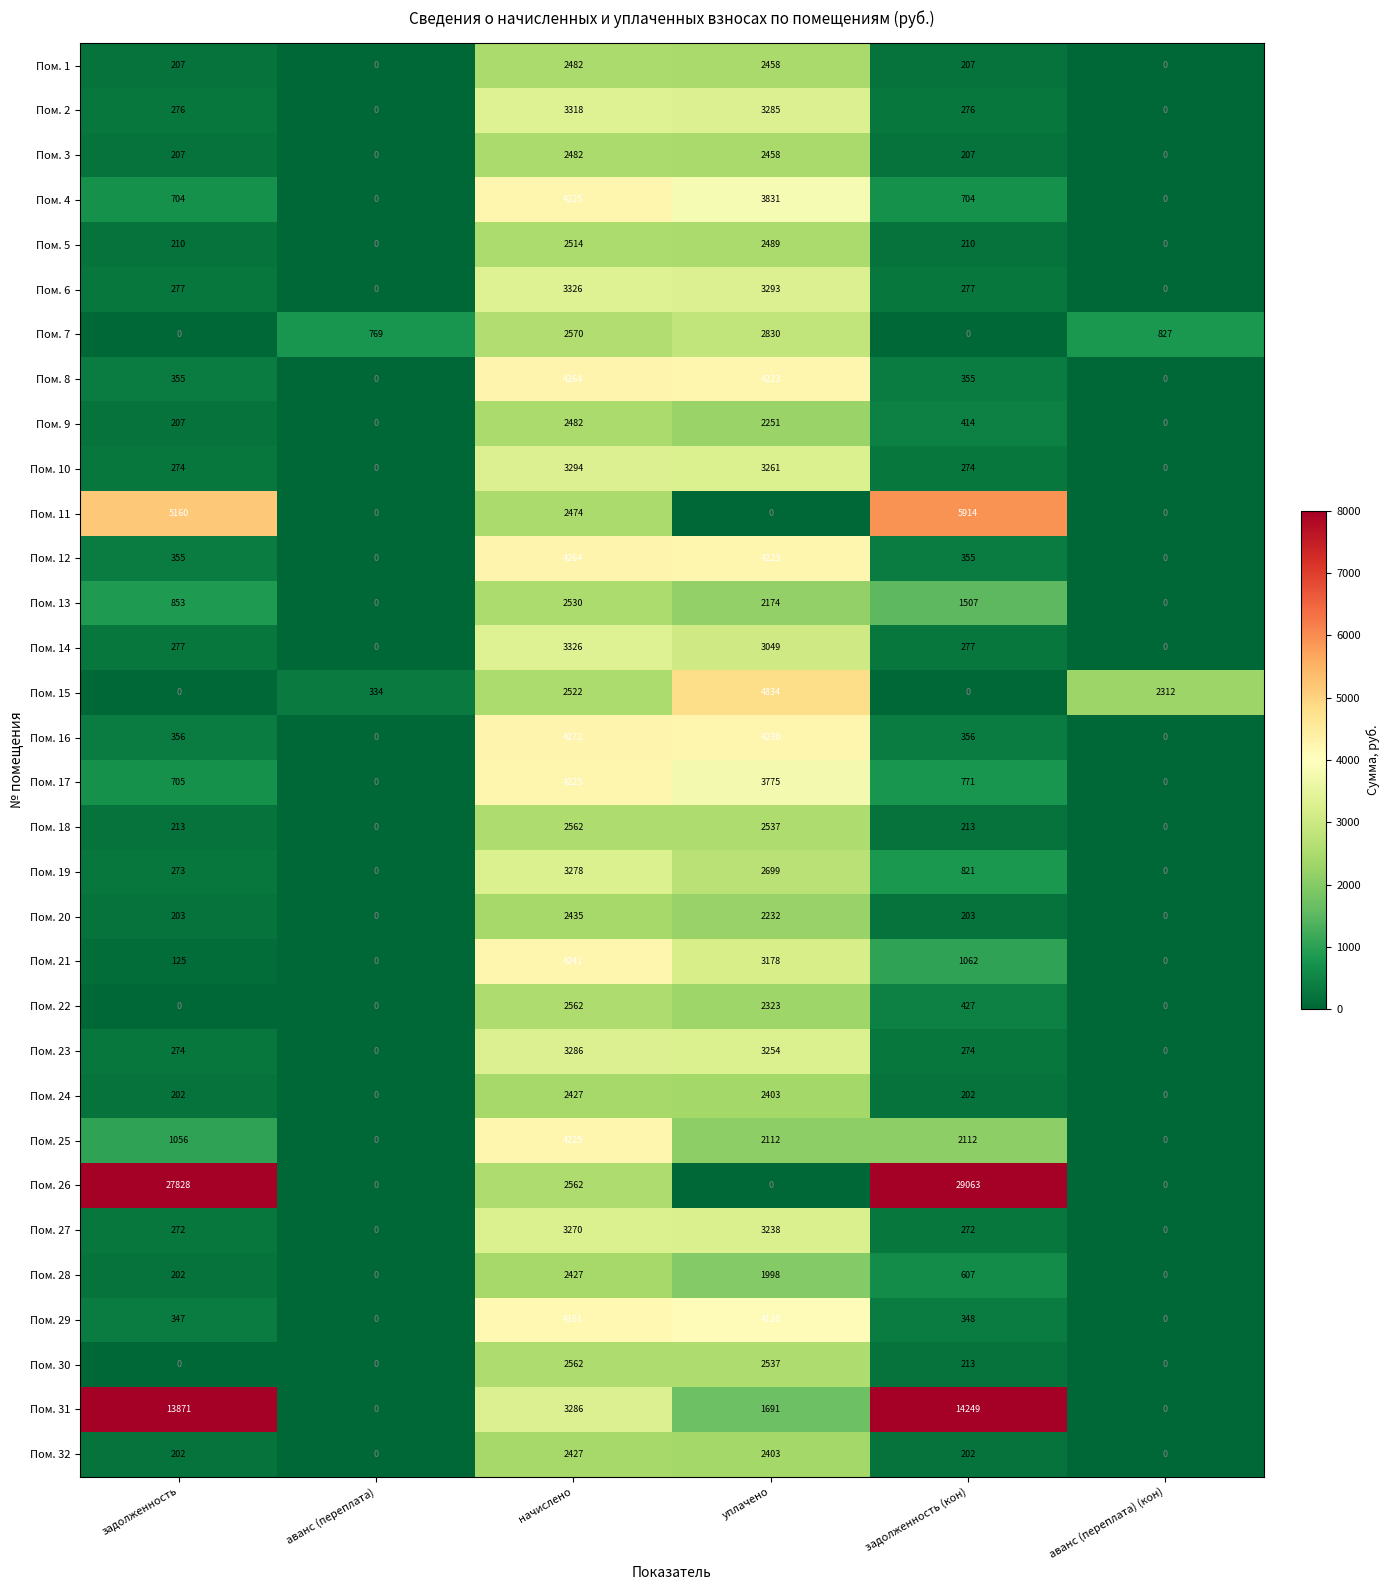

What is the difference between the Пом. 6 values at аванс (переплата) (кон) and задолженность?

277